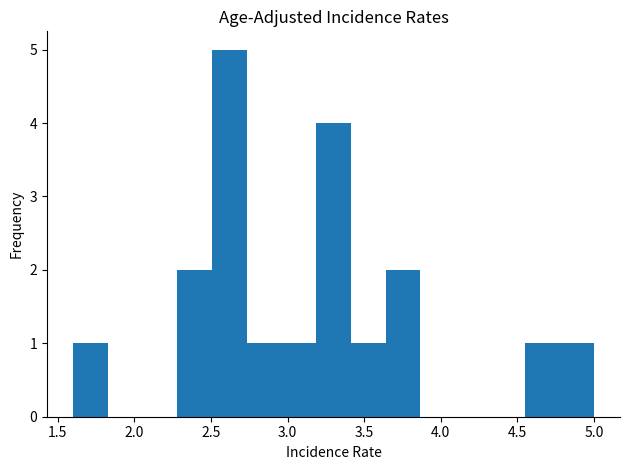

Reading left to right, list every bar in this chart as the range it spans on the x-axis followed by its height. Neither the bar edges nor the heights are printed on the chart, so give them approximately, as read against the axes.

1.60 to 1.85: 1
1.85 to 2.05: 0
2.05 to 2.30: 0
2.30 to 2.50: 2
2.50 to 2.75: 5
2.75 to 2.95: 1
2.95 to 3.20: 1
3.20 to 3.40: 4
3.40 to 3.65: 1
3.65 to 3.85: 2
3.85 to 4.10: 0
4.10 to 4.30: 0
4.30 to 4.55: 0
4.55 to 4.75: 1
4.75 to 5.00: 1